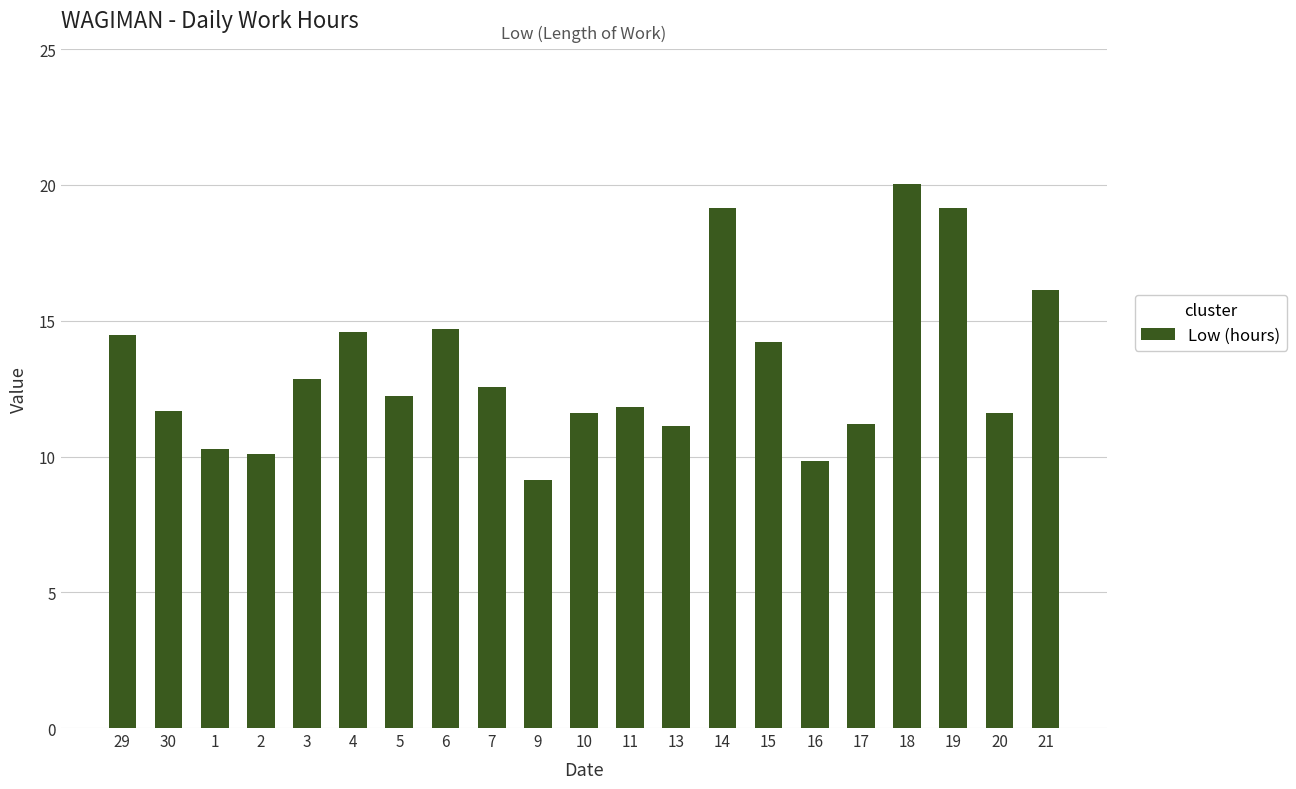

The value at 10 is 3.9. True or false?

False